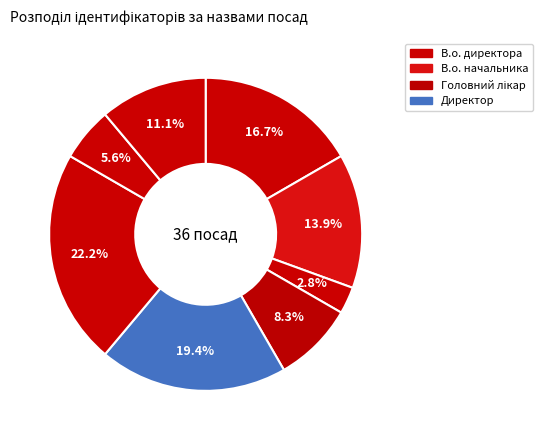

How many segments does this pie chart have?

8